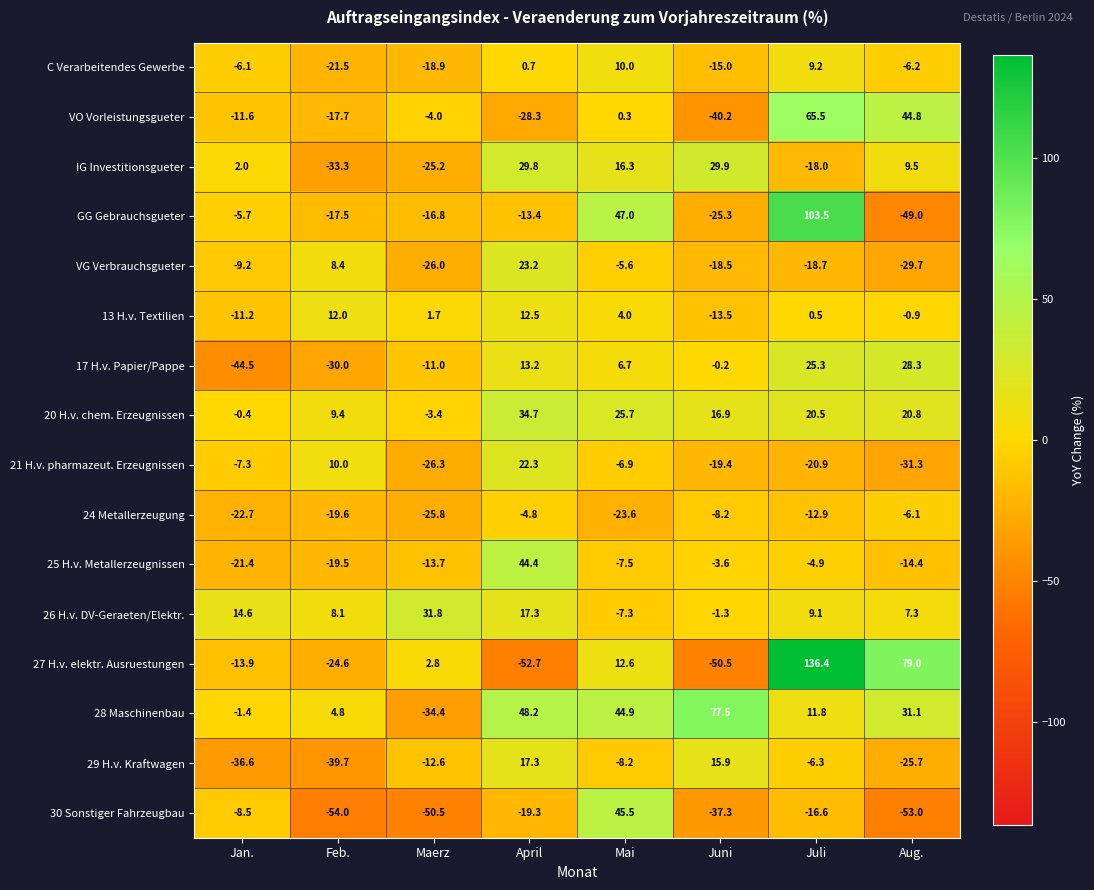

Which series has the widest spread of values?

27 H.v. elektr. Ausruestungen